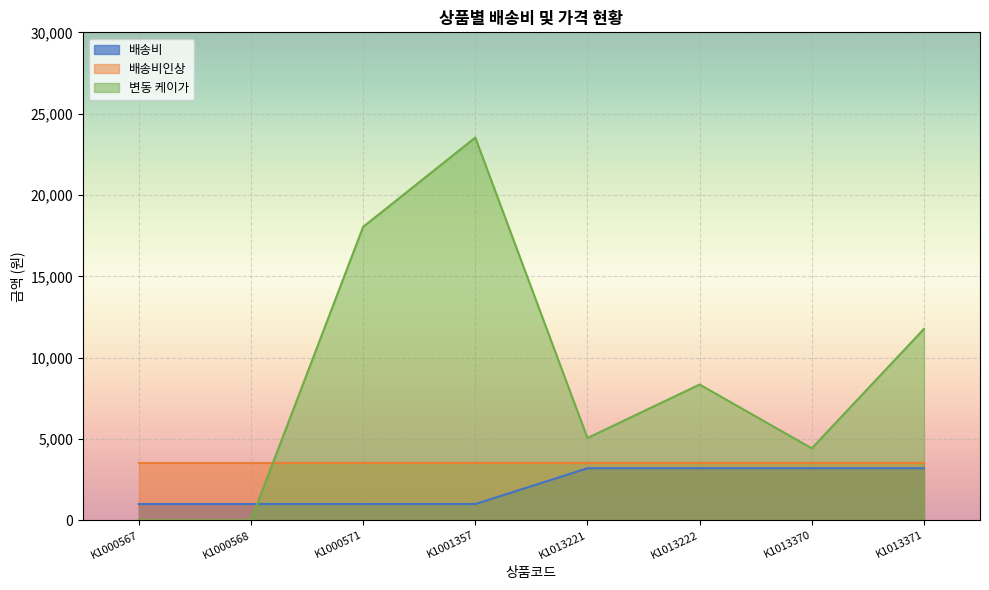

Is the value of 배송비 at K1013222 greater than the value of 변동 케이가 at K1000567?

Yes